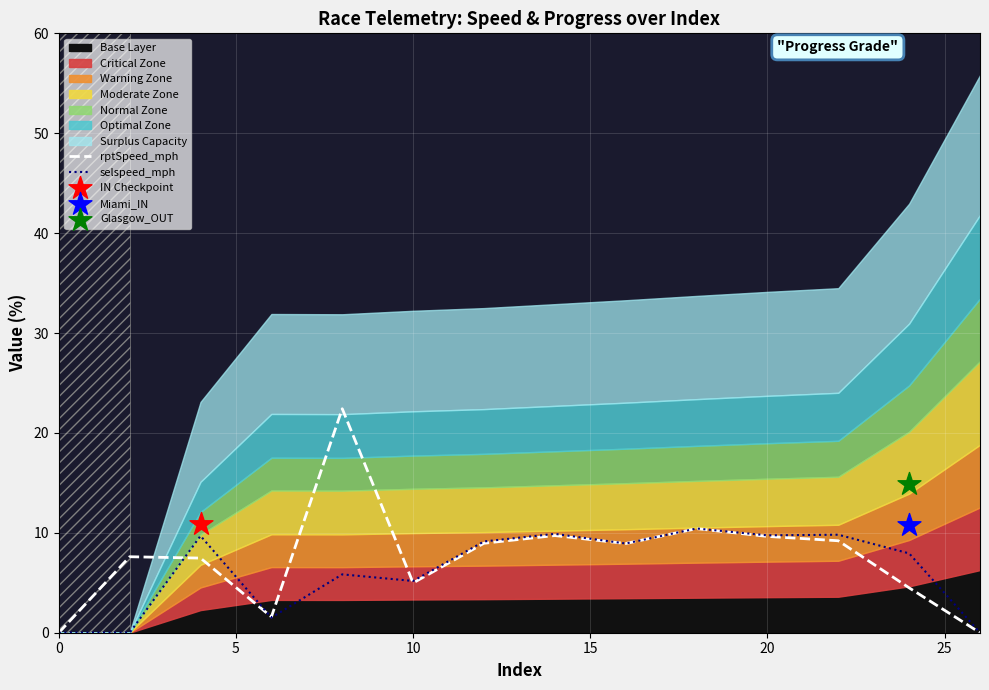

True or false: selspeed_mph has a value of 9.7 at 20.

True